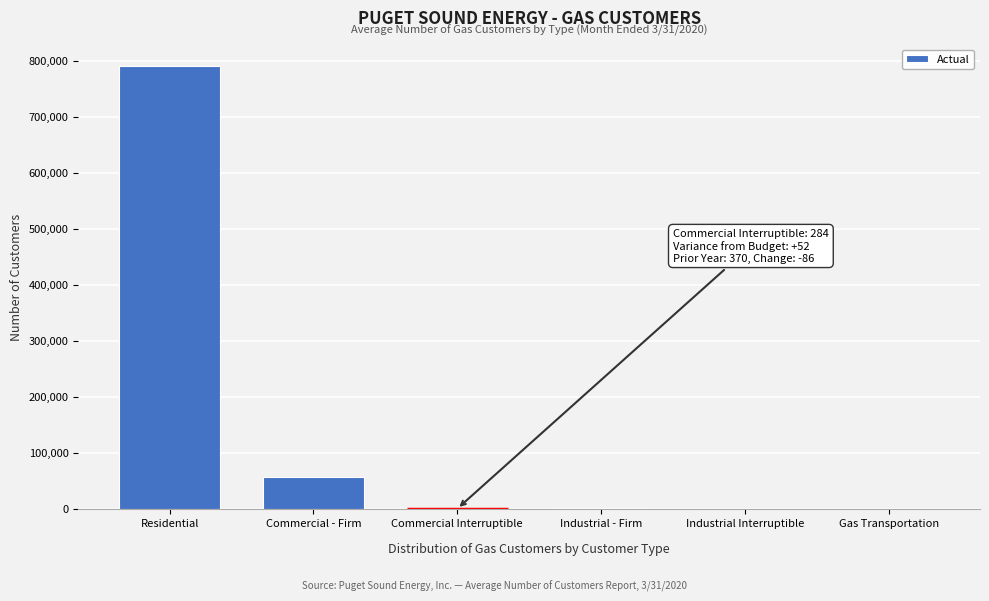

What is the sum of all values?

849094